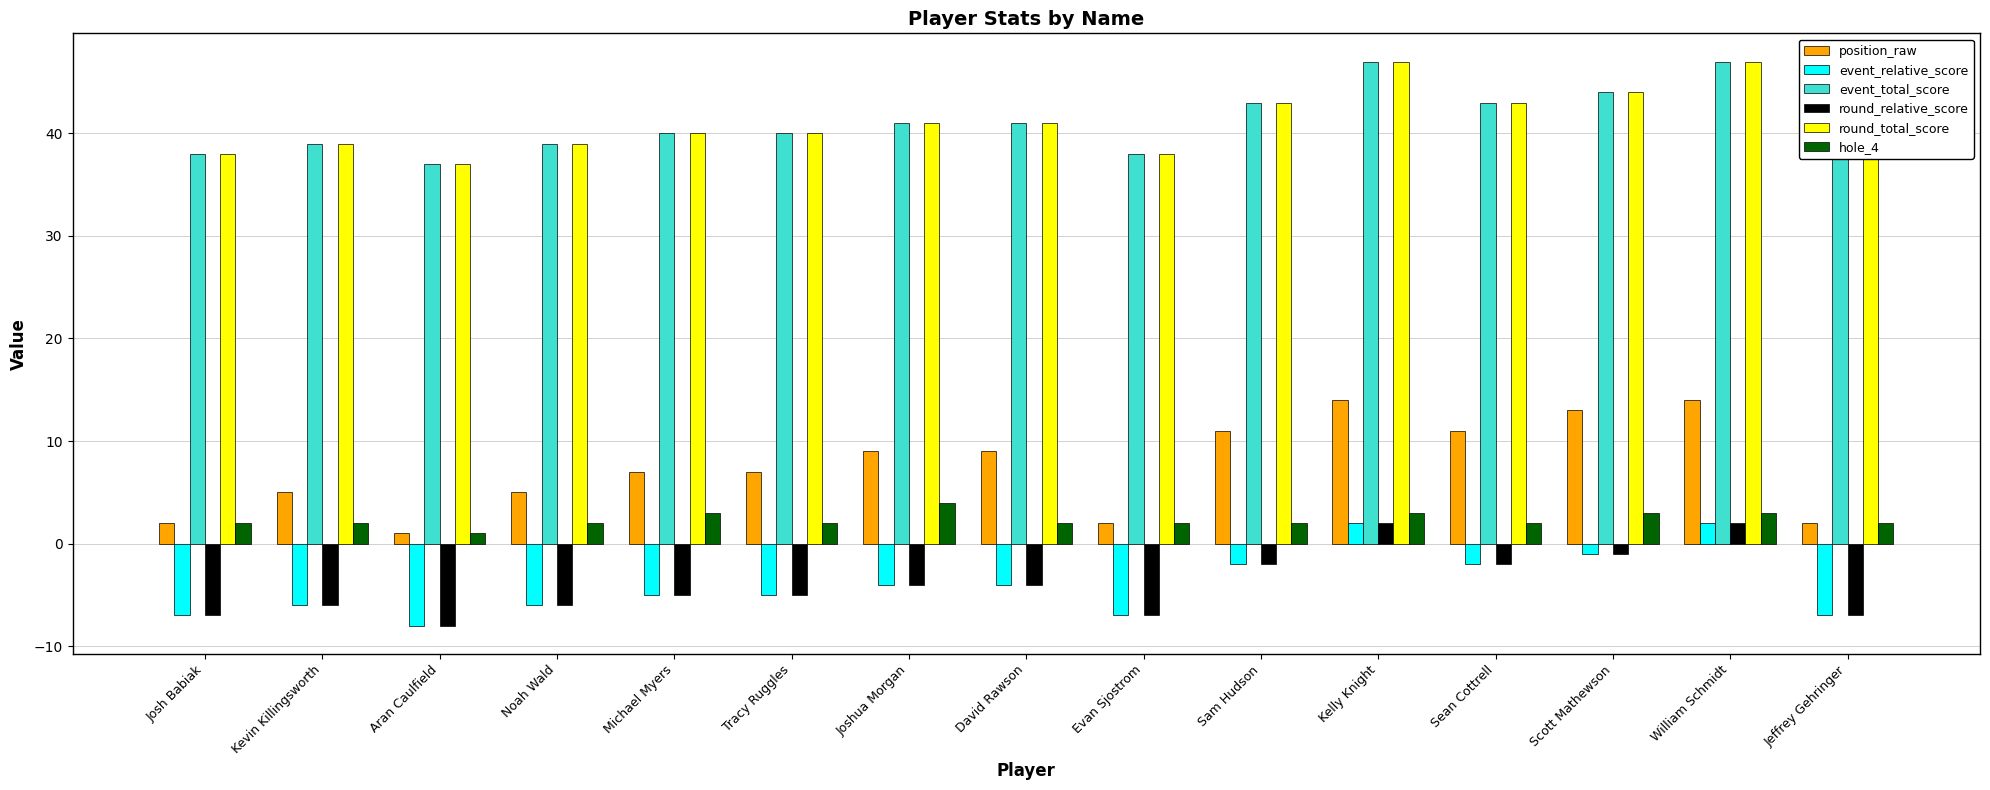

Which series has the widest spread of values?

position_raw